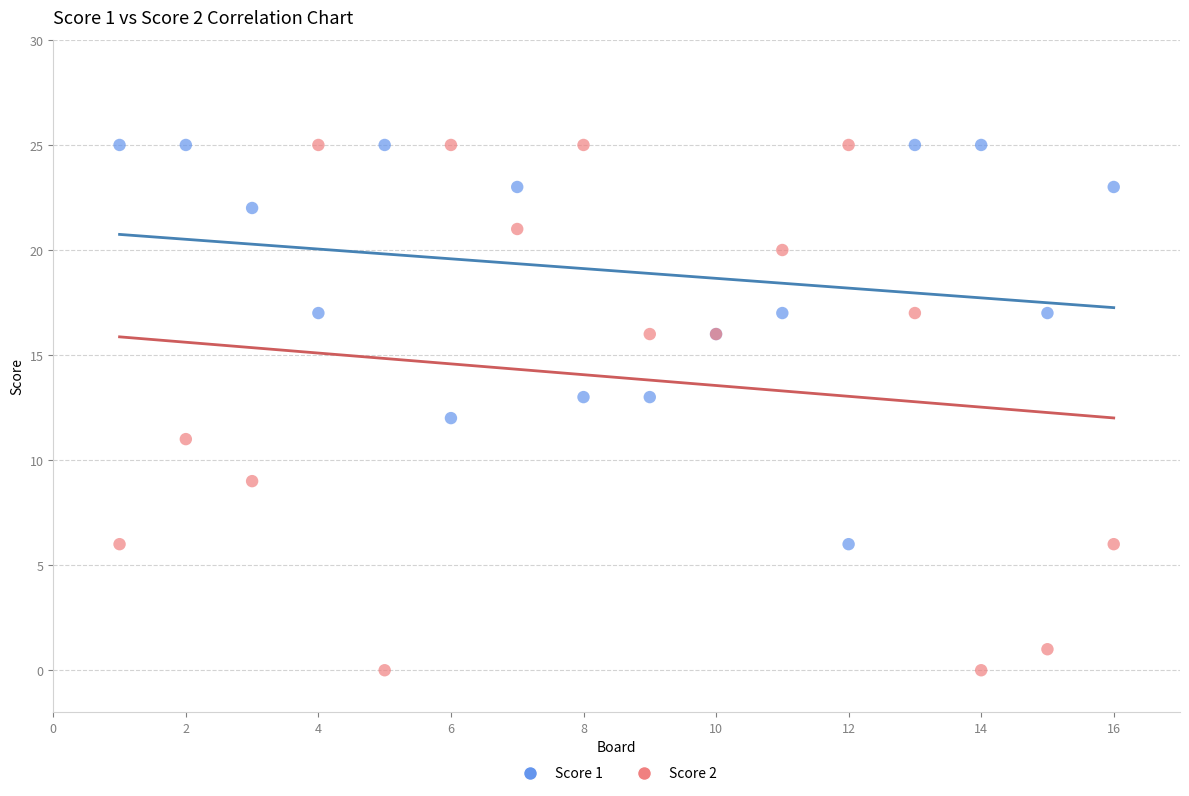

What is the X range (max minus min) for the scatter plot?

15